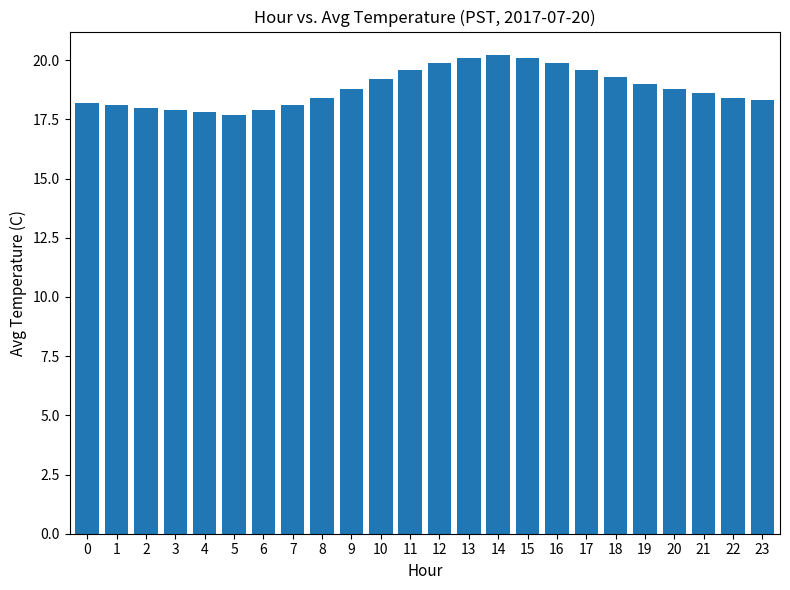

Is it true that the value at 14 is 26.8?

False